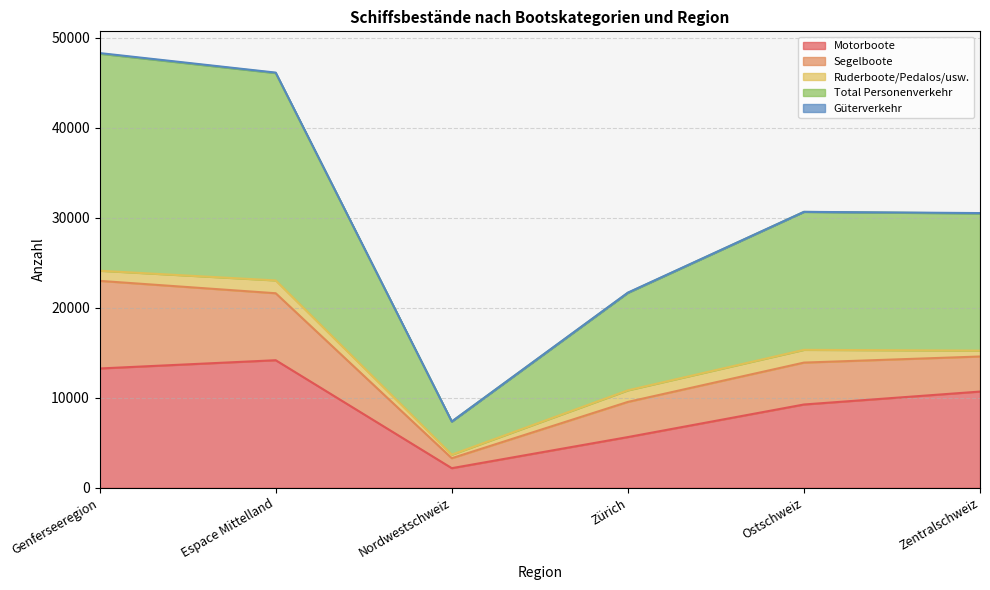

Which category has the lowest value in the Motorboote series?

Nordwestschweiz